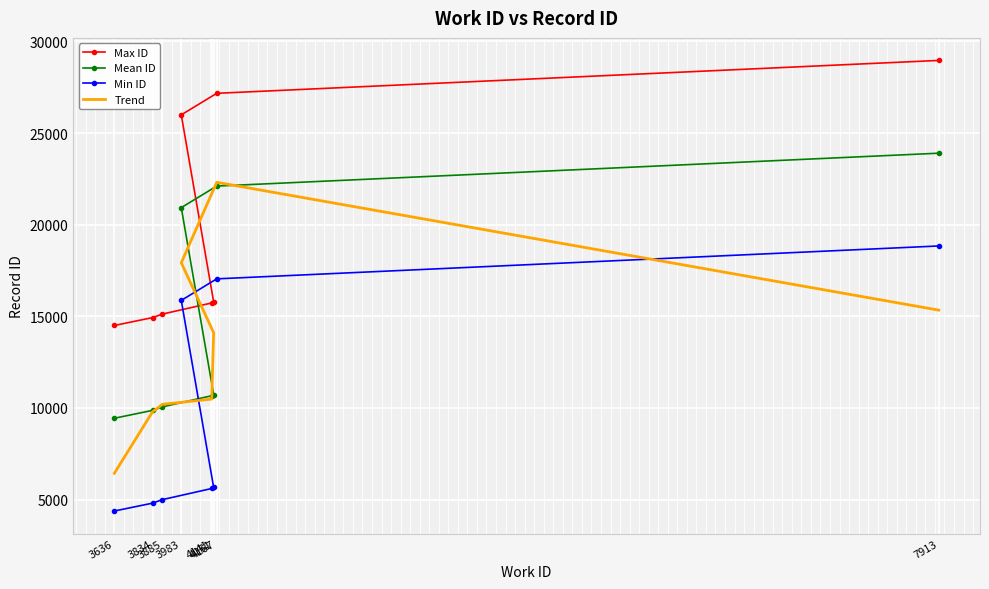

How many values in the Mean ID series are below 10722?

4